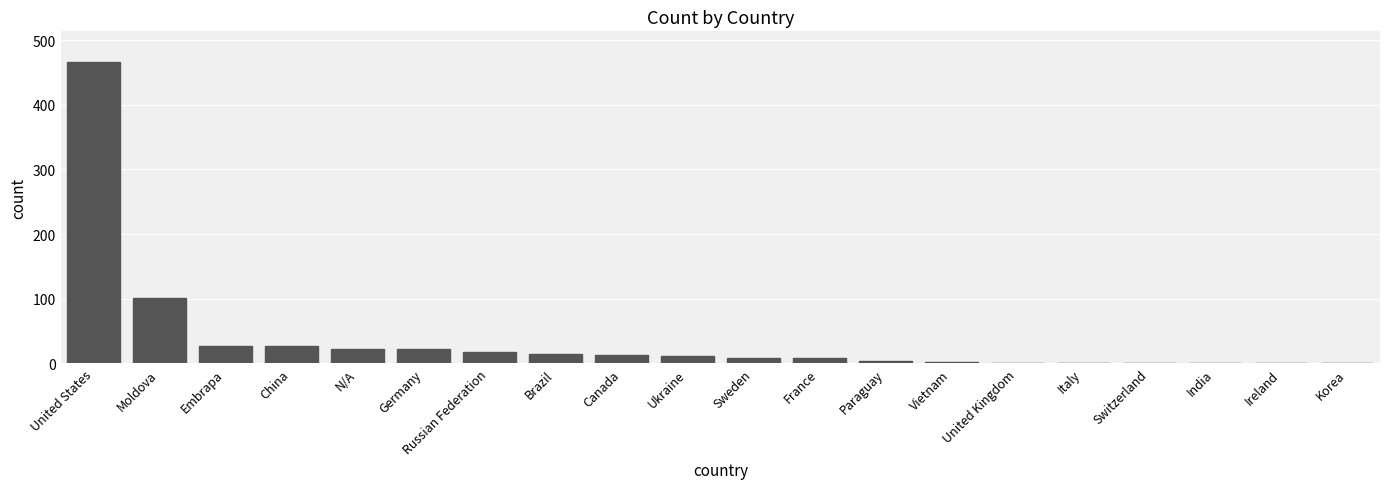

At which label does the data first exceed 12?

United States